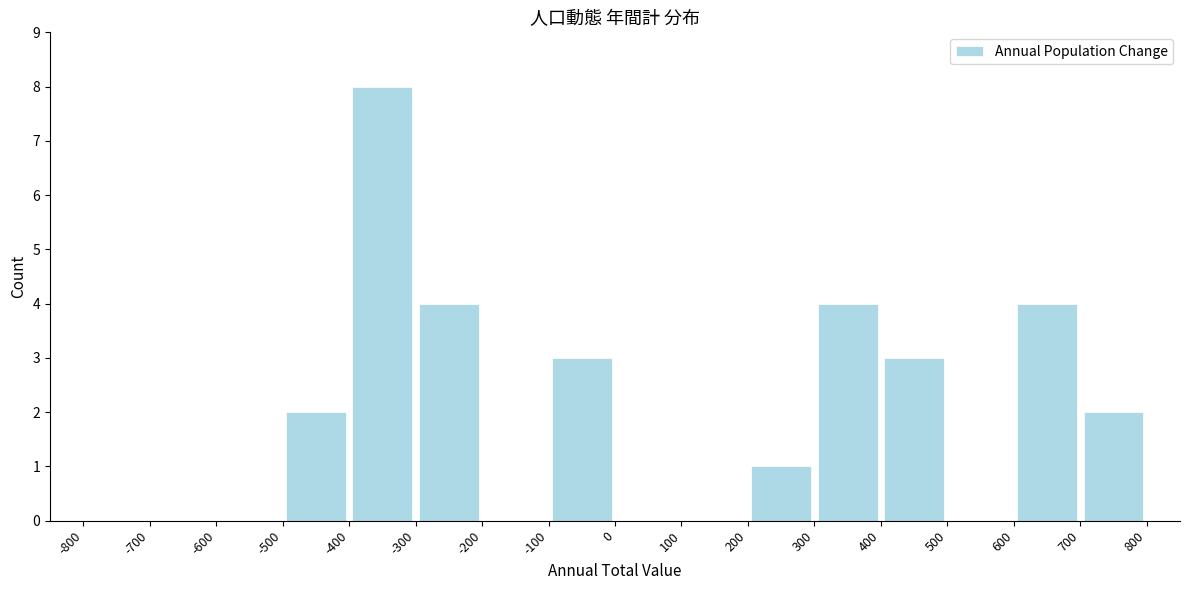

Reading left to right, transcribe this chart: for each bar, give the range it covers on the x-axis and its height. The values are not printed on the chart, so give them approximately, as read against the axis.

-800 to -700: 0
-700 to -600: 0
-600 to -500: 0
-500 to -400: 2
-400 to -300: 8
-300 to -200: 4
-200 to -100: 0
-100 to 0: 3
0 to 100: 0
100 to 200: 0
200 to 300: 1
300 to 400: 4
400 to 500: 3
500 to 600: 0
600 to 700: 4
700 to 800: 2